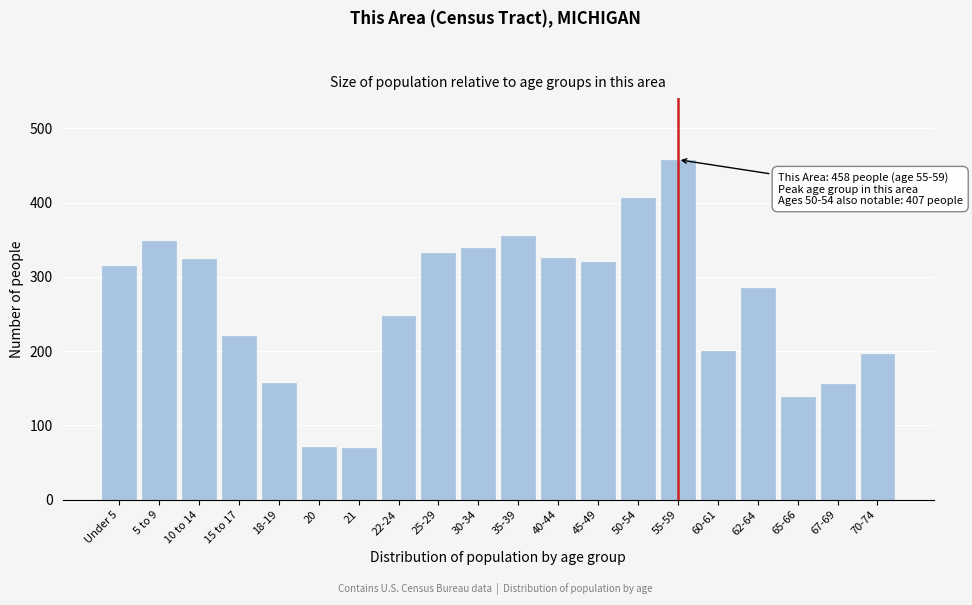

What is the label of the 11th bar from the right?

30-34